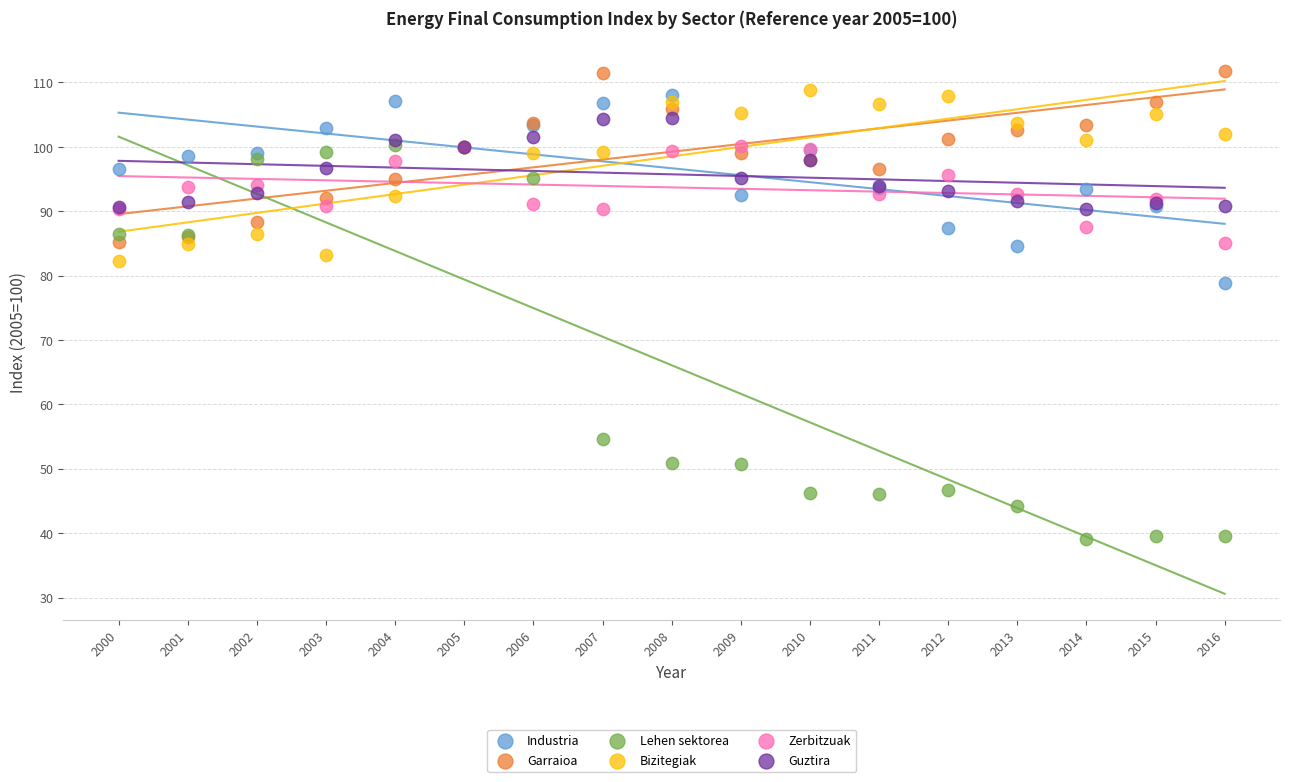

Which series reaches the maximum Y coordinate?

Garraioa